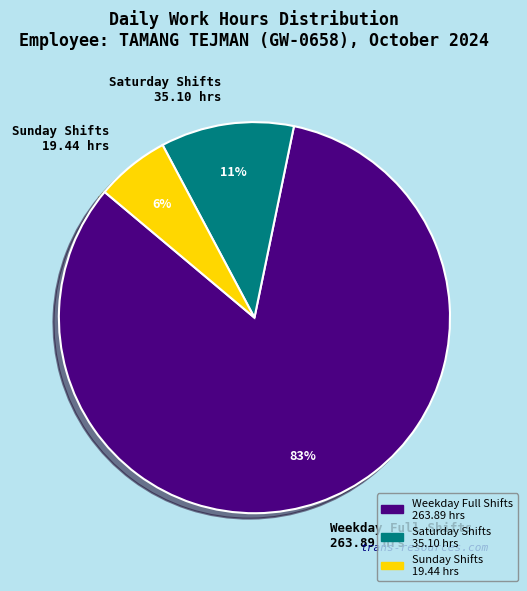

Which category has the biggest portion of the pie?

Weekday Full Shifts 263.89 hrs